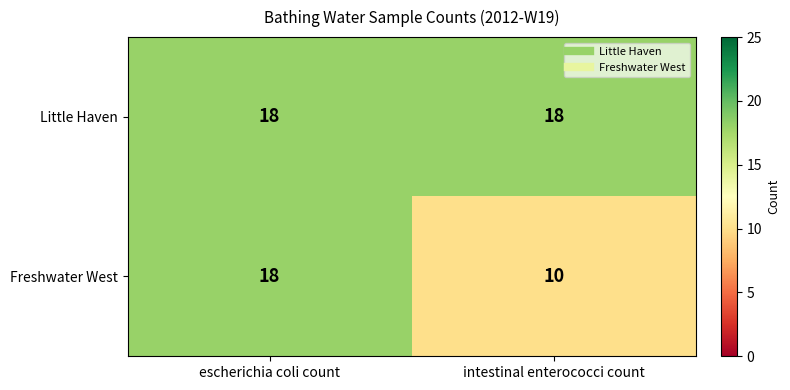

Rank the categories by Freshwater West value from lowest to highest.

intestinal enterococci count, escherichia coli count